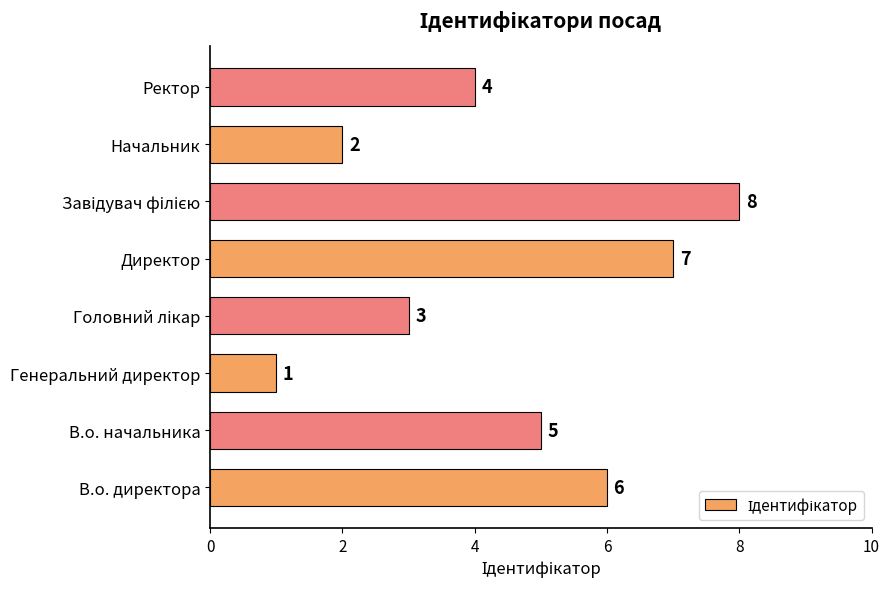

The value at В.о. директора is 6. True or false?

True